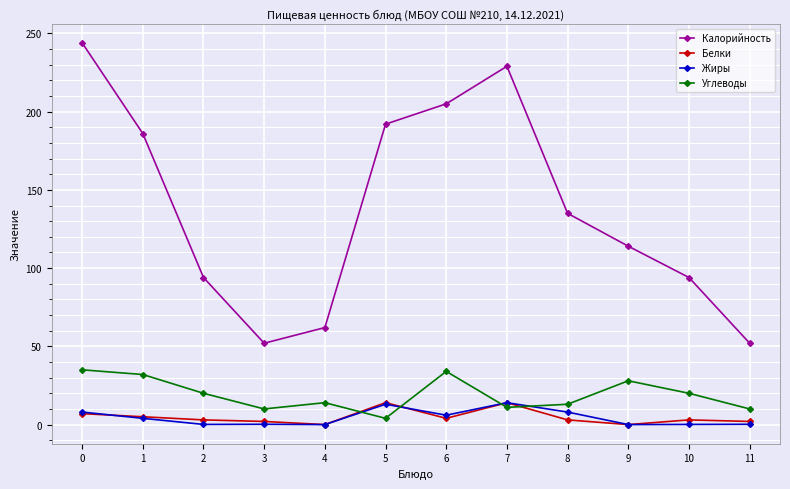

True or false: Калорийность and Углеводы intersect in this chart.

False